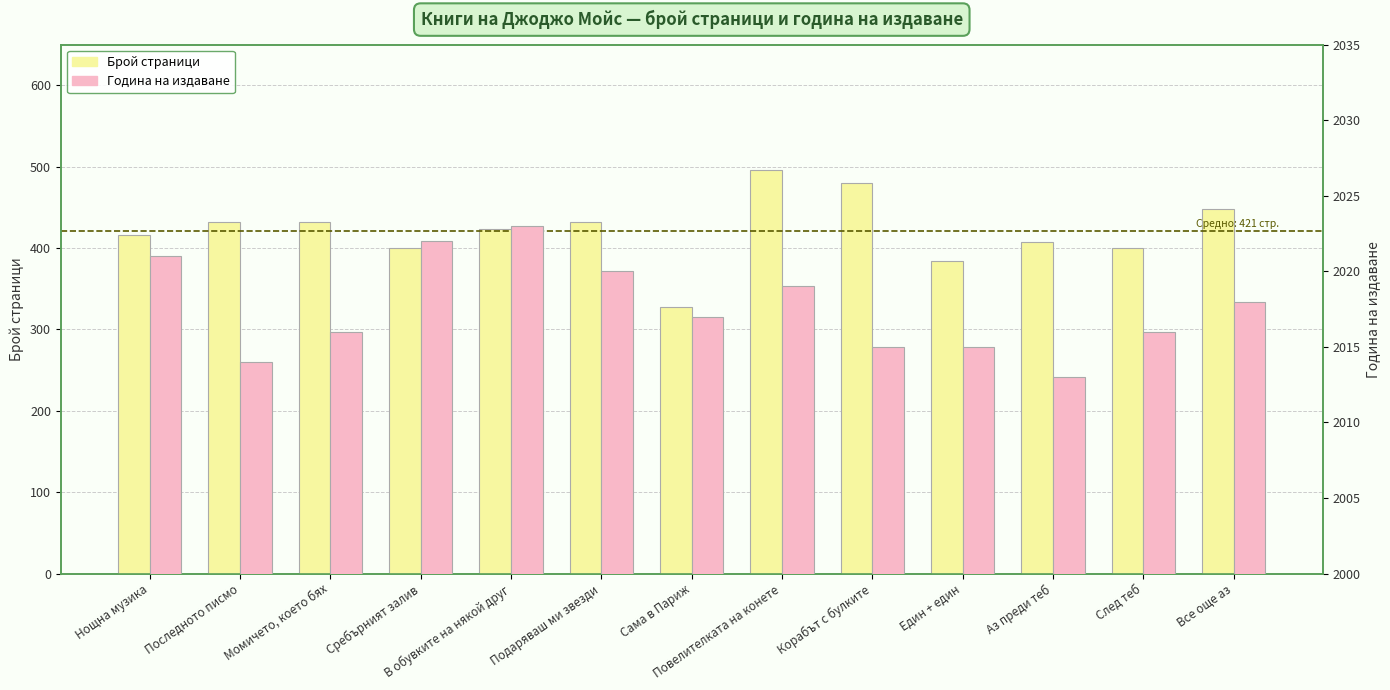

What is the minimum value shown in the chart?

328